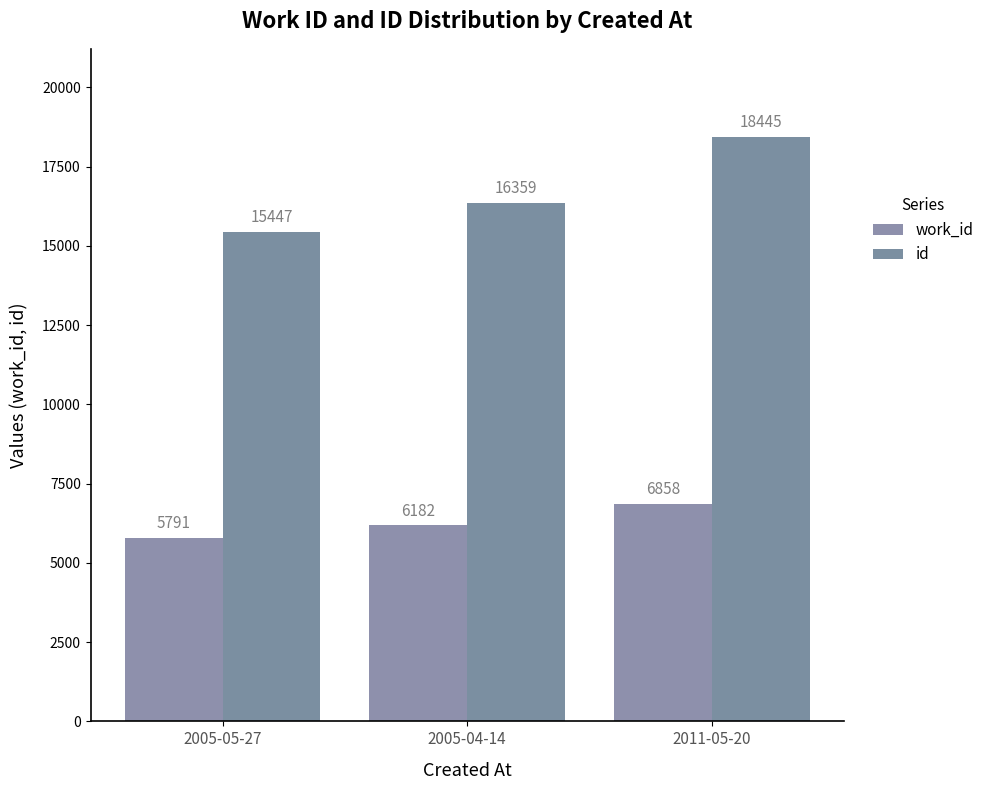

What is the label of the 1st bar from the right?

2011-05-20